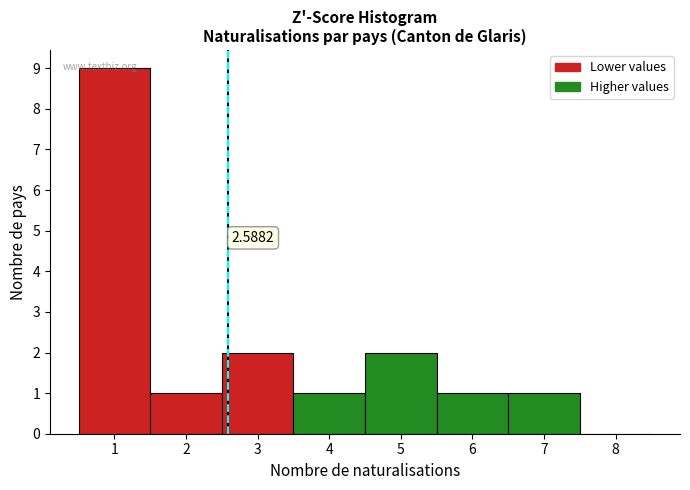

Over which range of the x-axis is the bar tallest?

0.5 to 1.5